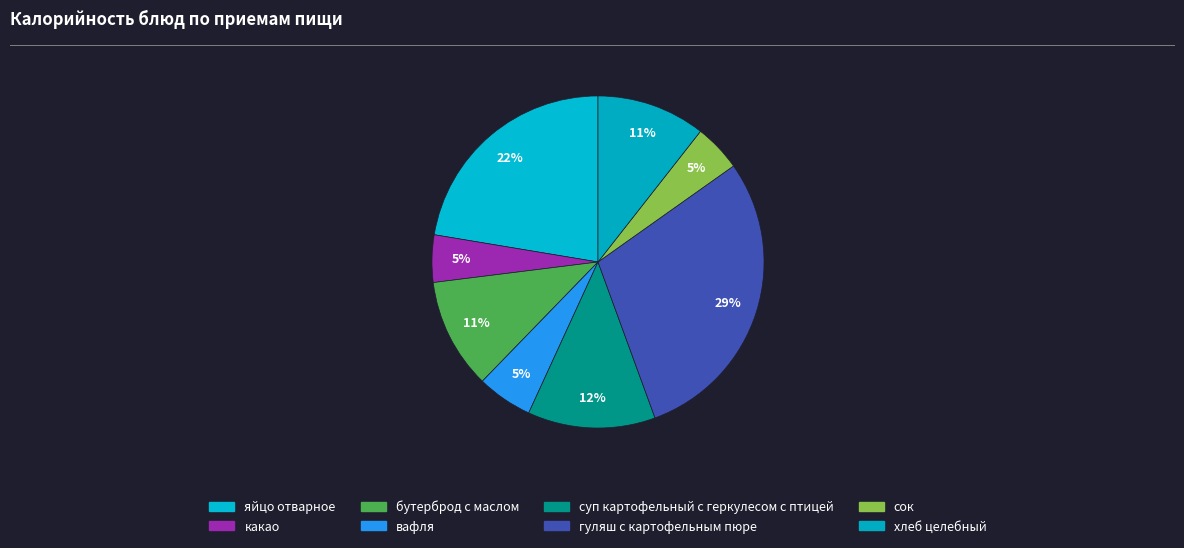

The гуляш с картофельным пюре slice represents 29% of the pie. True or false?

True